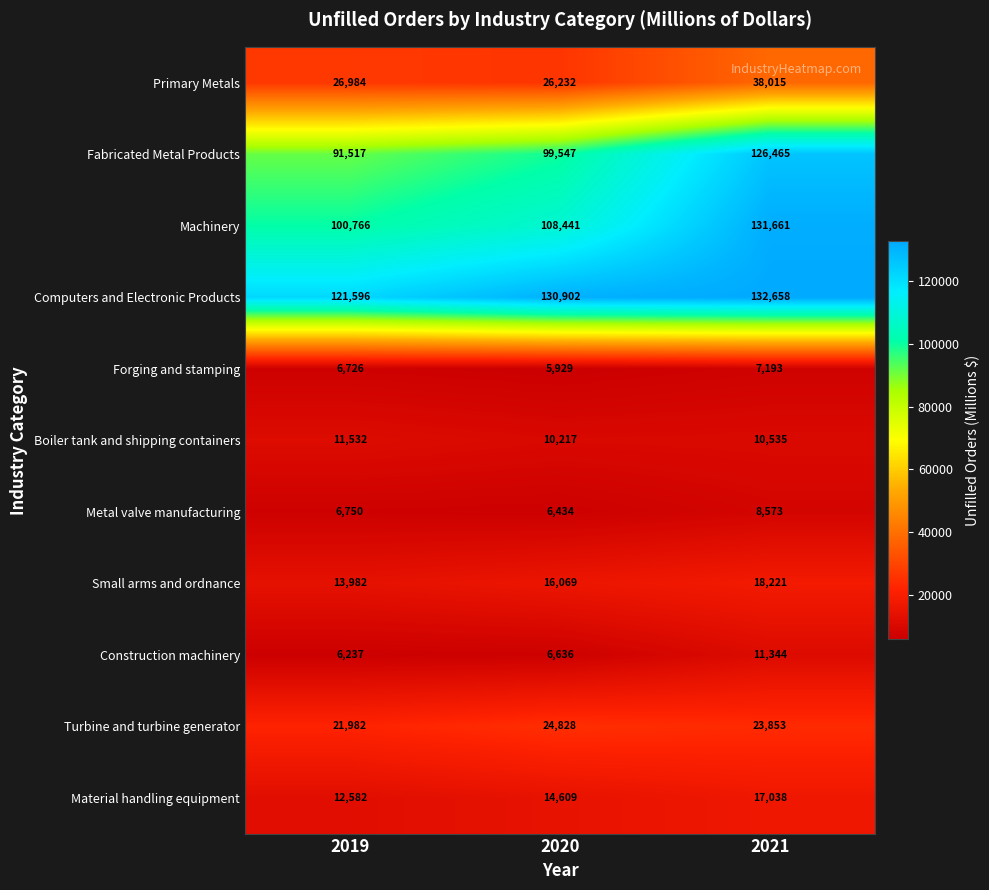

The Fabricated Metal Products series shows 136094 at 2020. True or false?

False